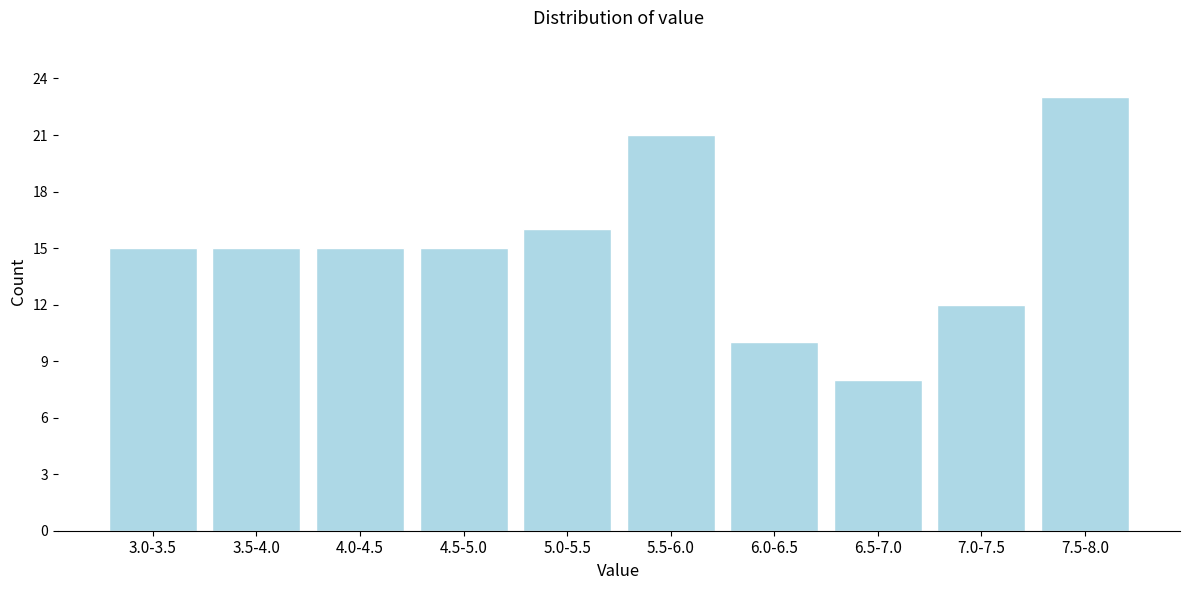

Reading left to right, what are all the values shown in this chart?

15	15	15	15	16	21	10	8	12	23